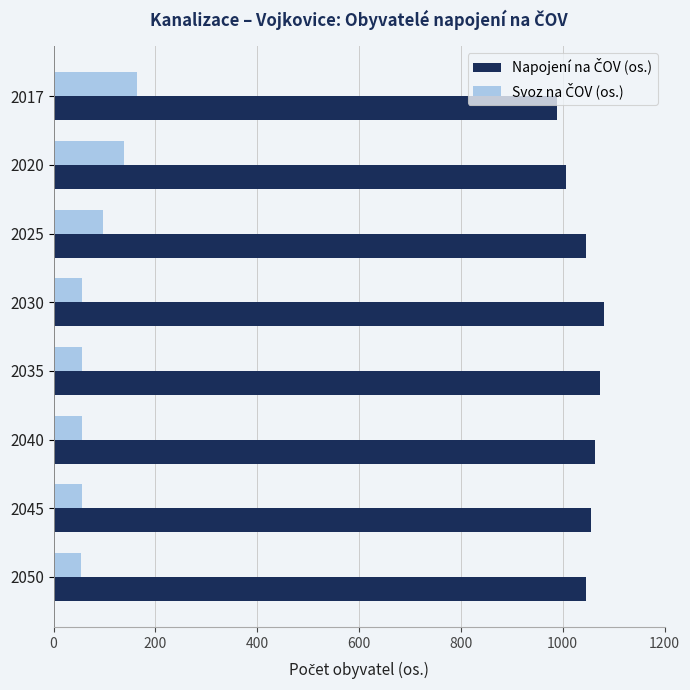

What is the greatest value displayed?

1082